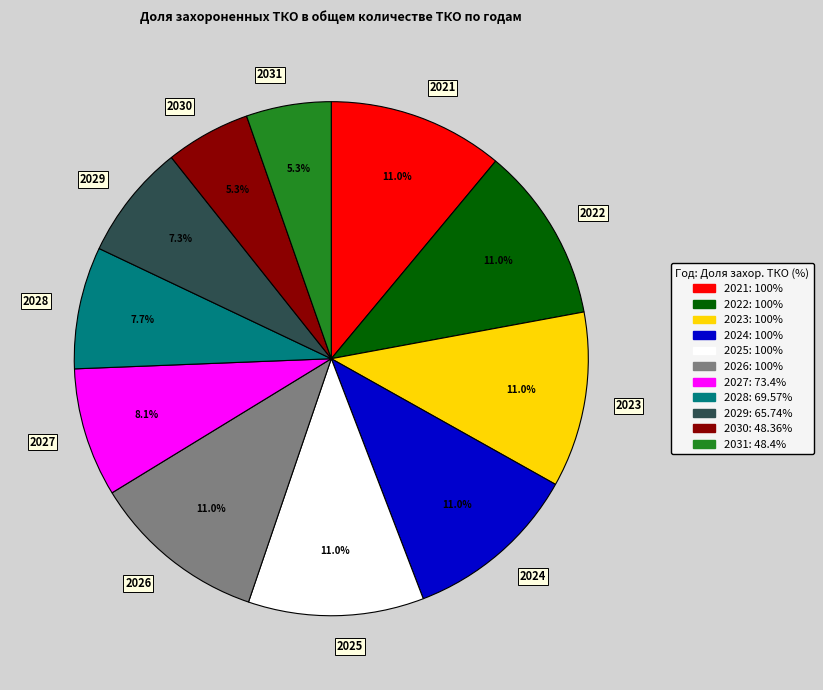

To the nearest percent, what is the combined percentage of 2025 and 2022?

22%